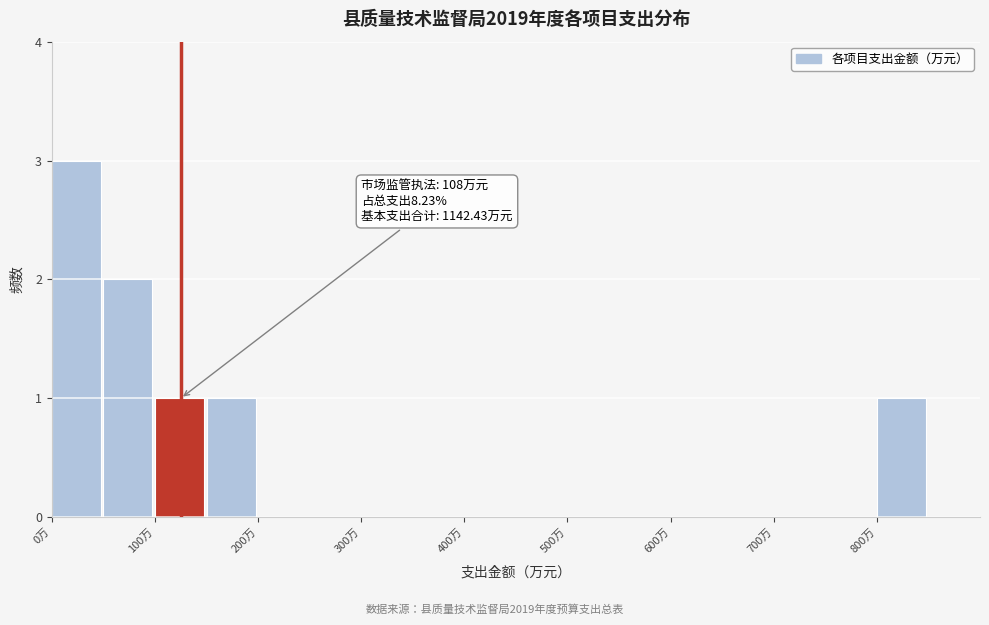

Over which range of the x-axis is the bar tallest?

0 to 50